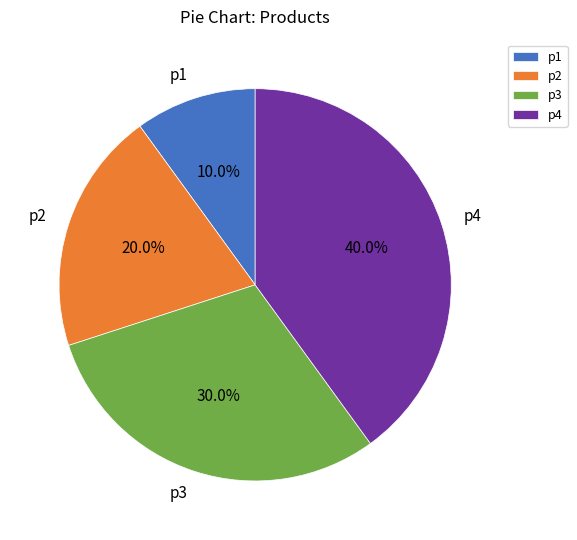

Is it true that p2 is 14% of the pie?

False